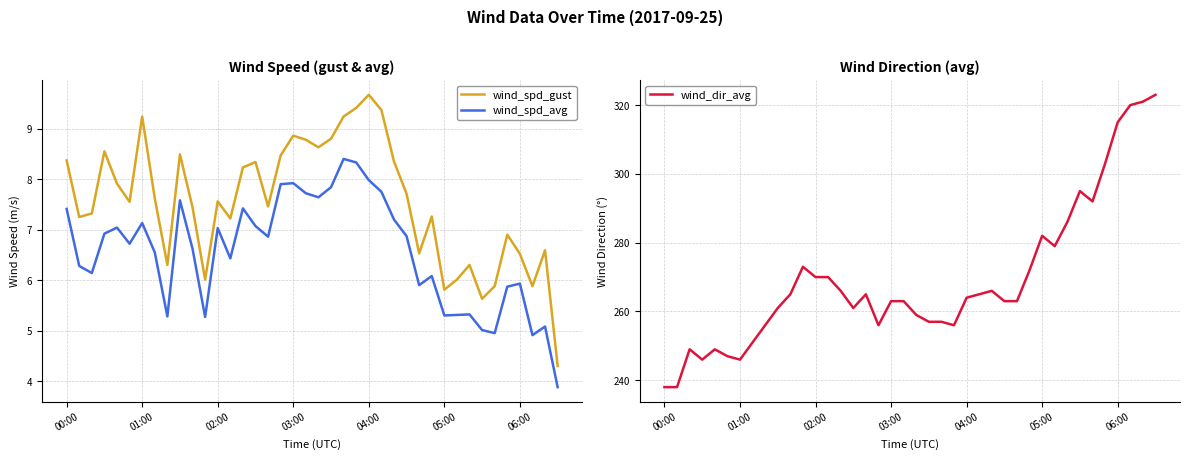

What is the value of the wind_dir_avg point at the 32nd from the left?

279.0